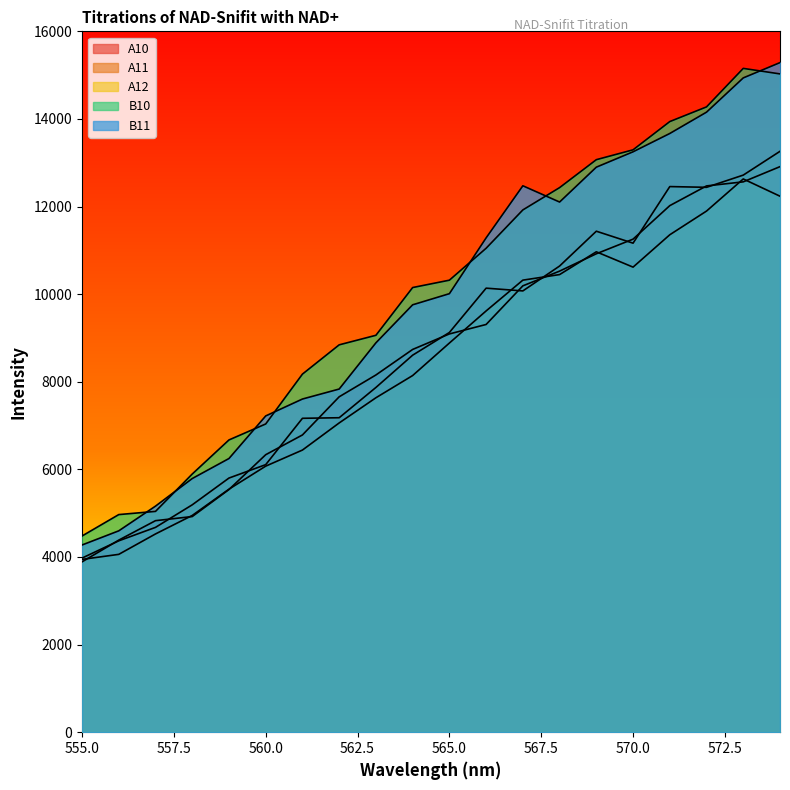

What is the sum of all B10 values?

200805